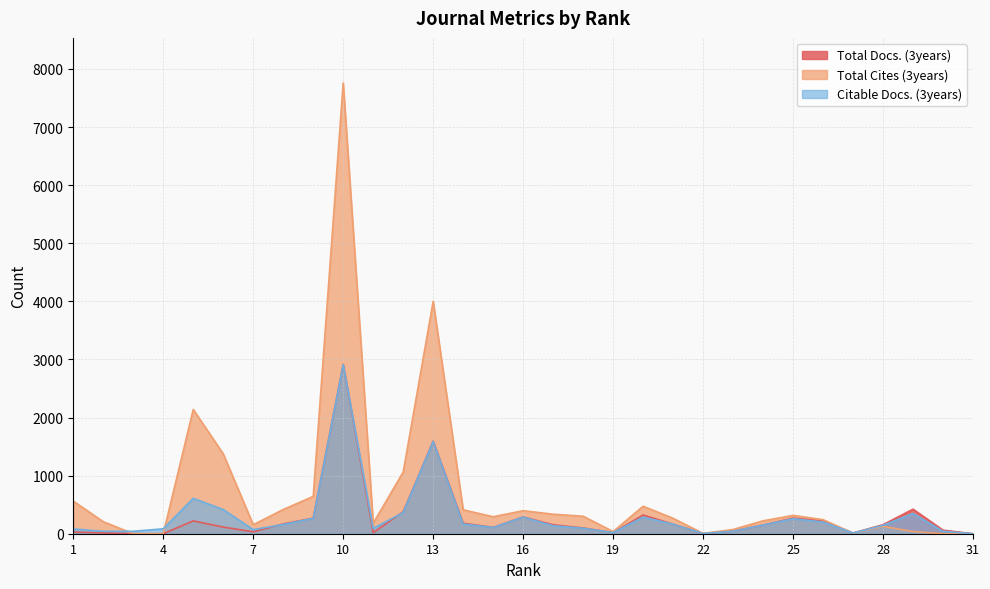

Which category has the highest value in the Total Cites (3years) series?

10